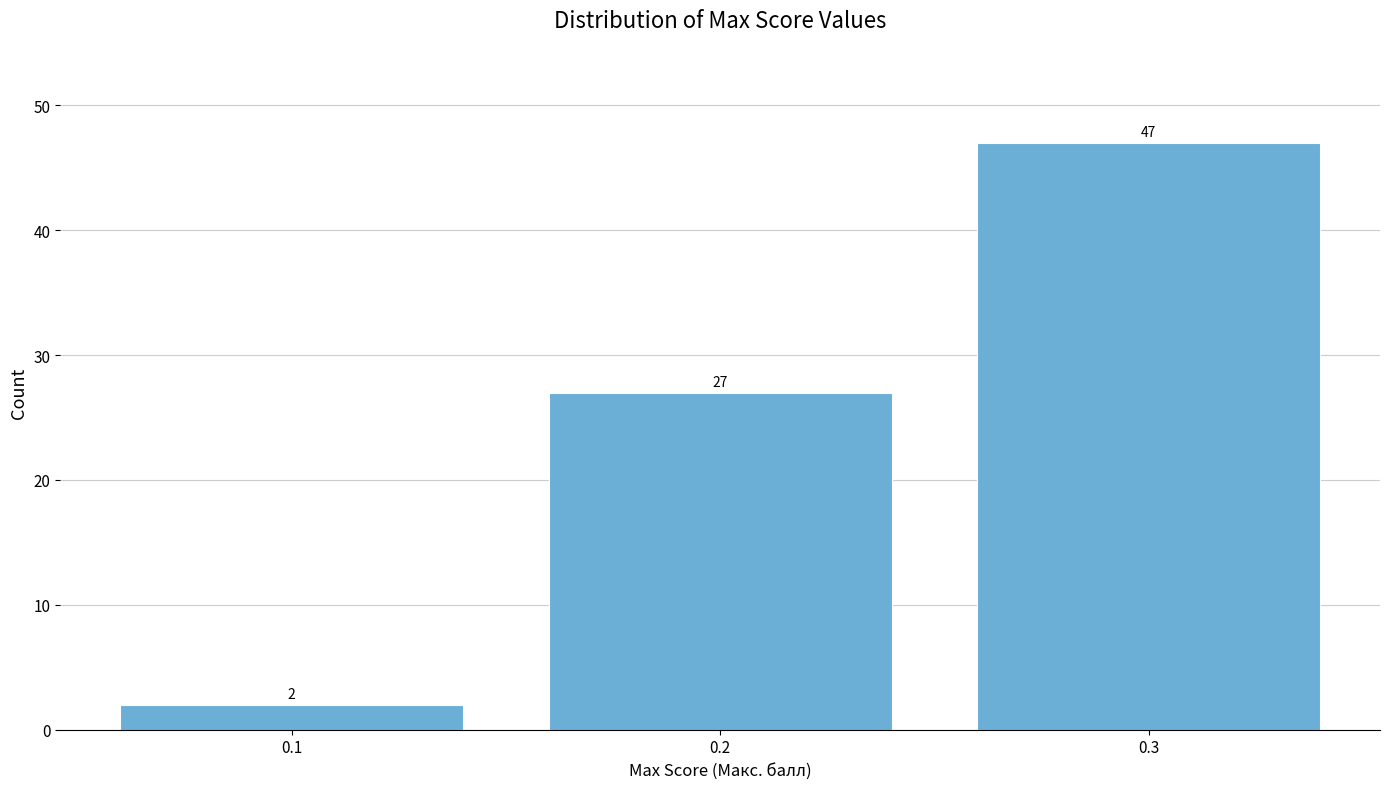

Reading left to right, list all the values displayed in this chart.

2	27	47